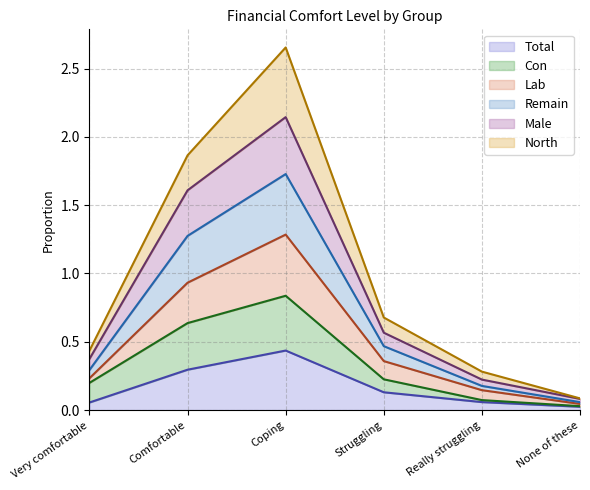

At which category is the sum across all series the highest?

Coping